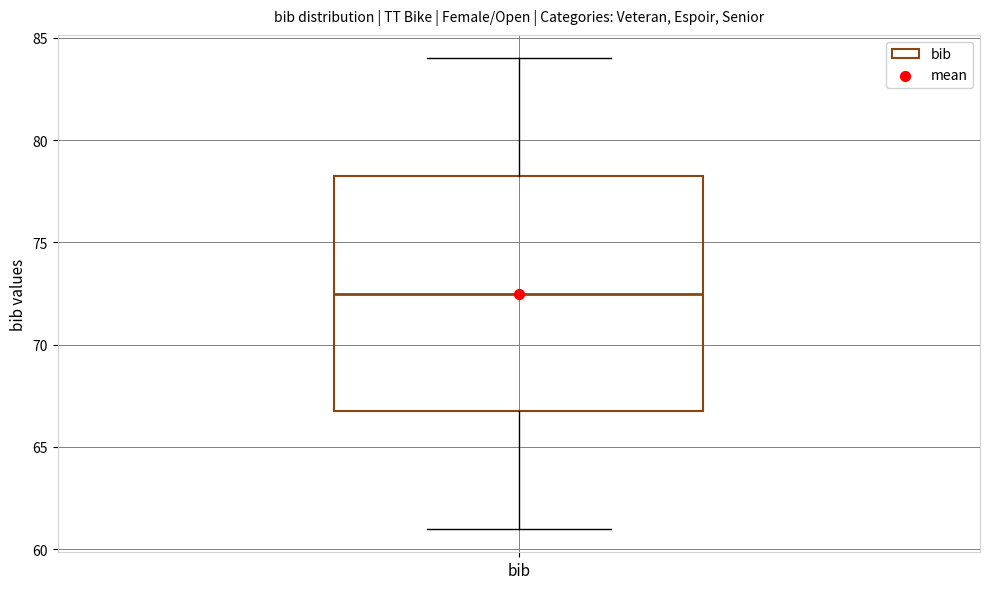

Read this box plot against the y-axis: the position of the median line, the range covered by the box, and the ends of both whiskers. The values are not printed on the chart, so give them approximately, as read against the axis.

median 72.5, box 67.0 to 78.5, whiskers 61.0 to 84.0